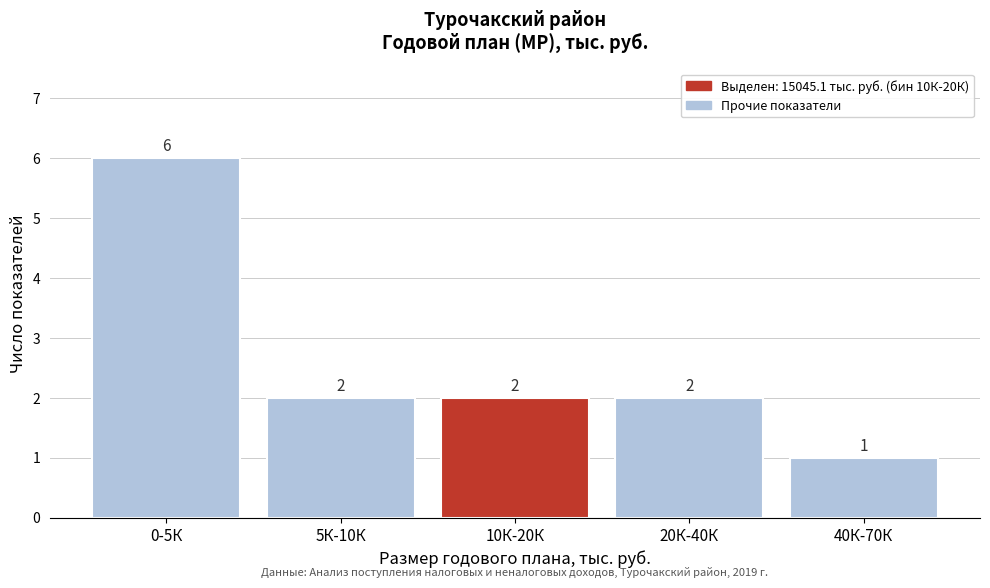

Reading left to right, list all the values displayed in this chart.

0-5К=6	5К-10К=2	10К-20К=2	20К-40К=2	40К-70К=1